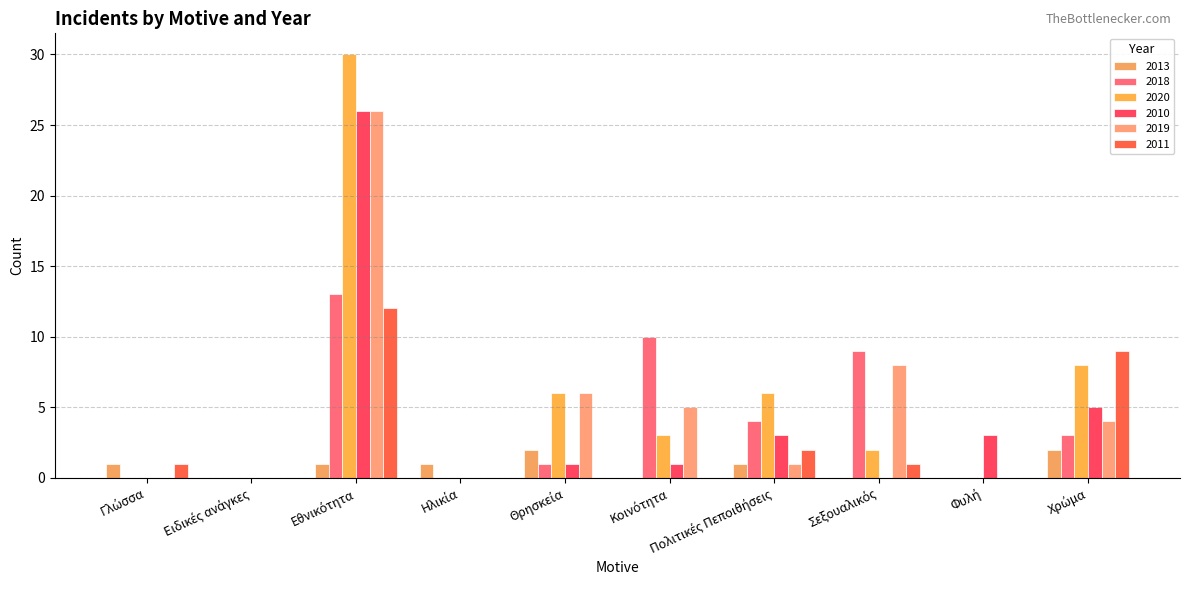

How many groups of bars are there?

10